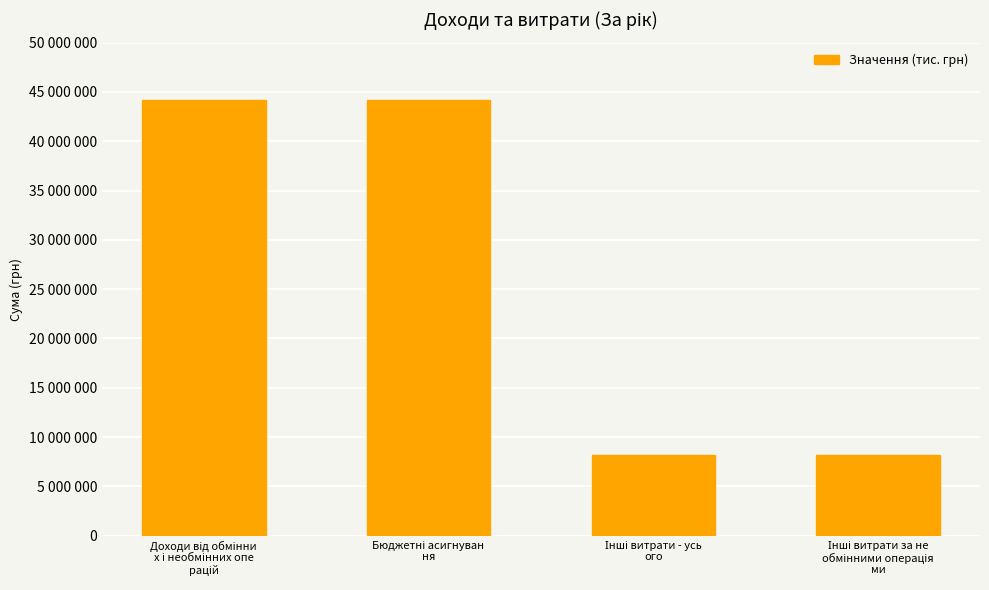

How many values are below 44207667?

2